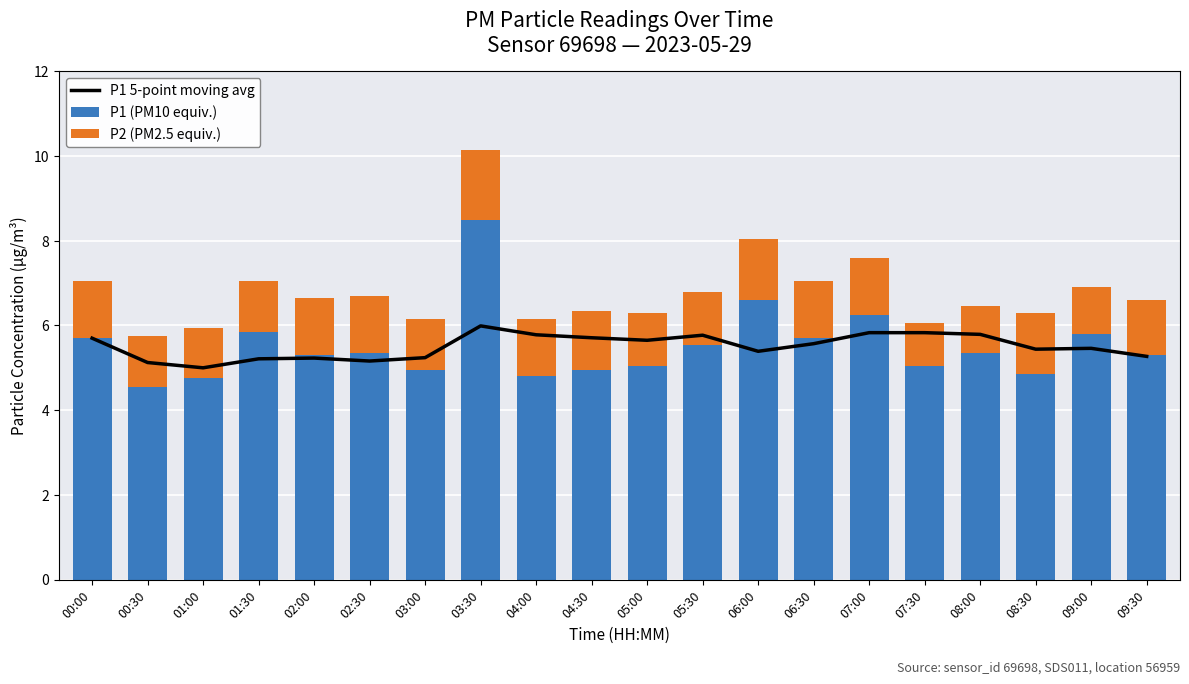

What are all the series names shown in the legend?

P1 5-point moving avg, P1 (PM10 equiv.), P2 (PM2.5 equiv.)